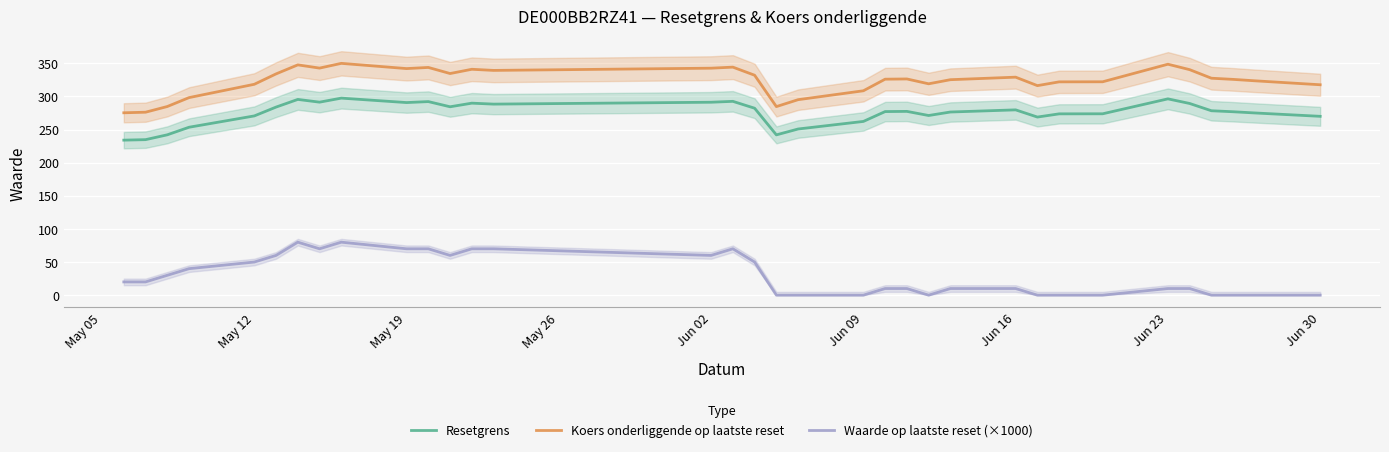

The Koers onderliggende op laatste reset series shows 317.7 at Jun 30. True or false?

True